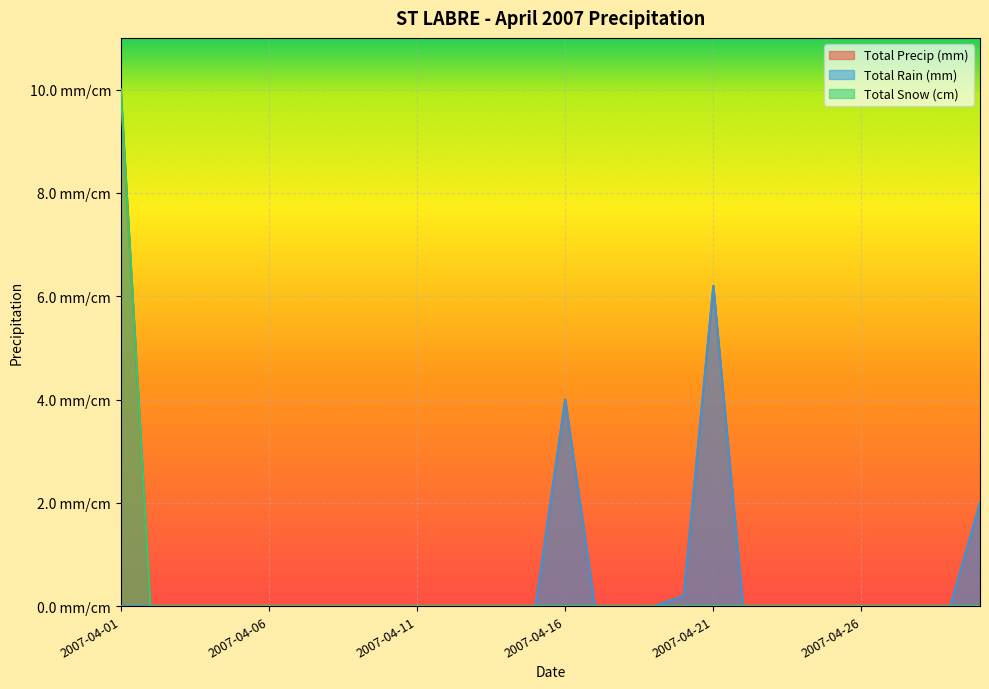

True or false: Total Snow (cm) and Total Rain (mm) cross at least once.

False